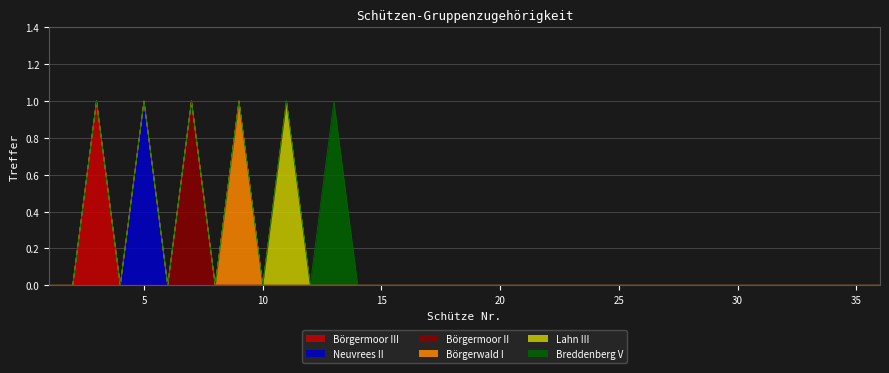

Rank the series by their maximum value, from lowest to highest.

Börgermoor III, Neuvrees II, Börgermoor II, Börgerwald I, Lahn III, Breddenberg V